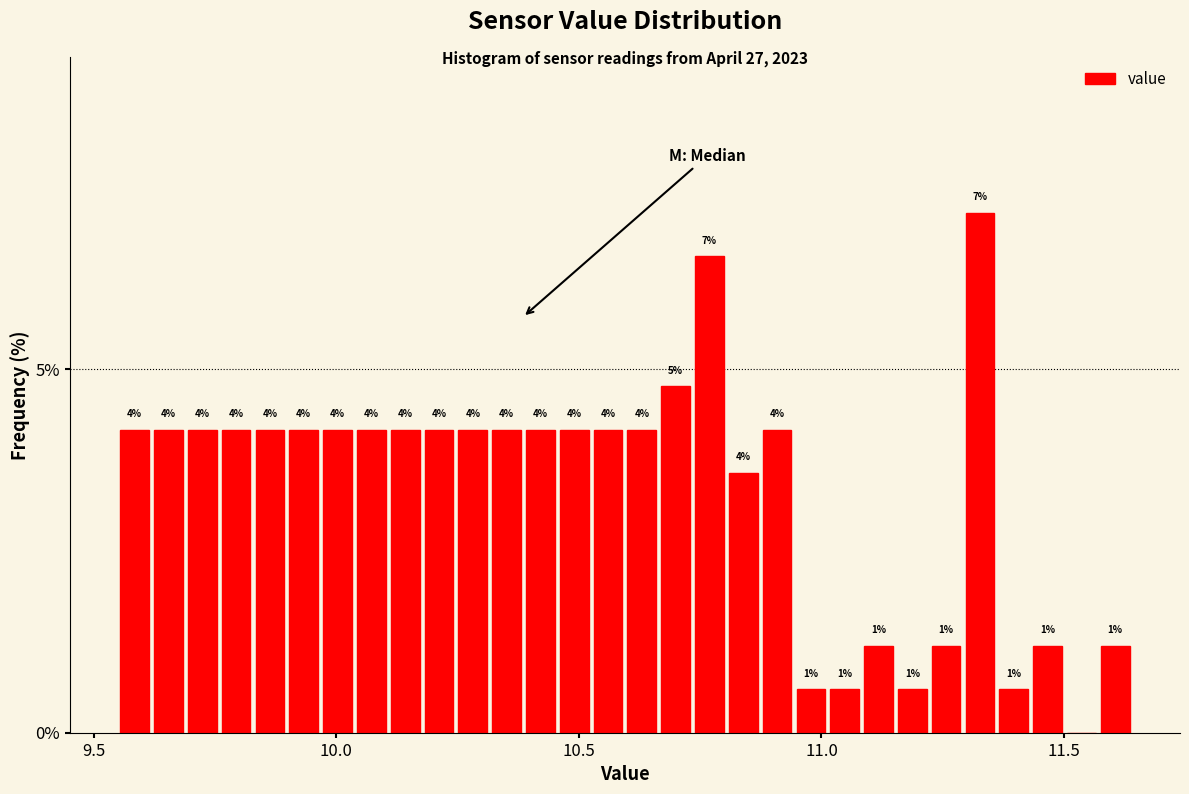

Read against the x-axis, roughly where is the centre of the tallest bar?

11.35